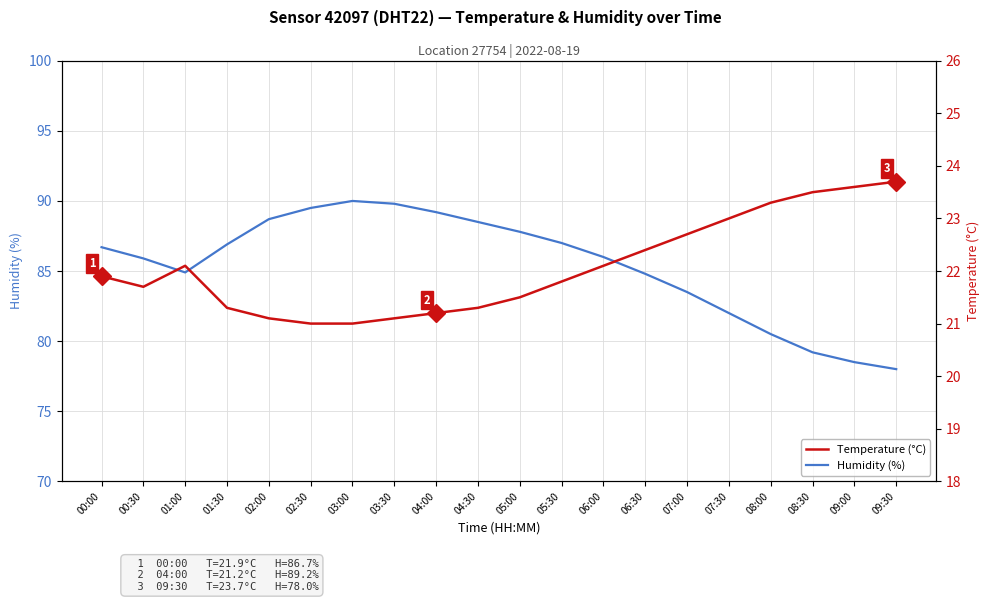

Read the Humidity (%) value at 02:00.

88.7